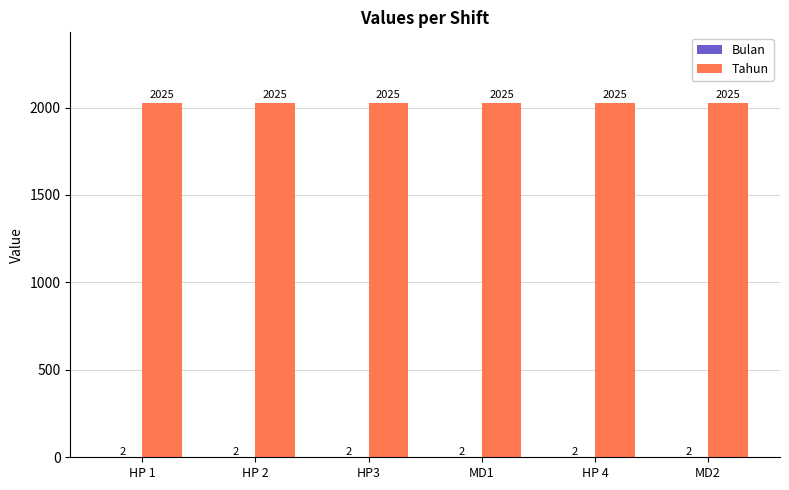

What is the sum of all Tahun values?

12150